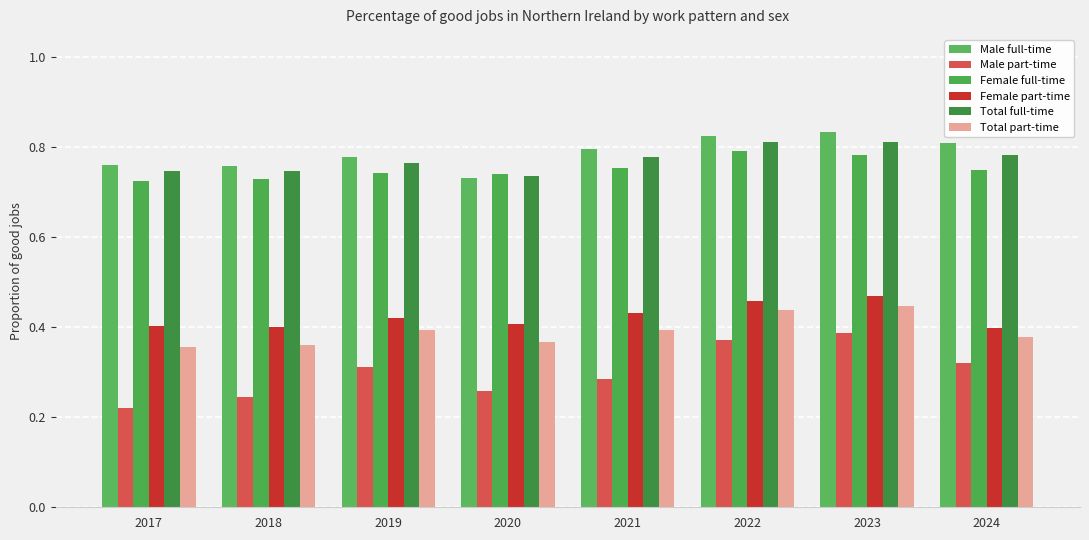

Is it true that Male full-time equals 1.2 at 2022?

False